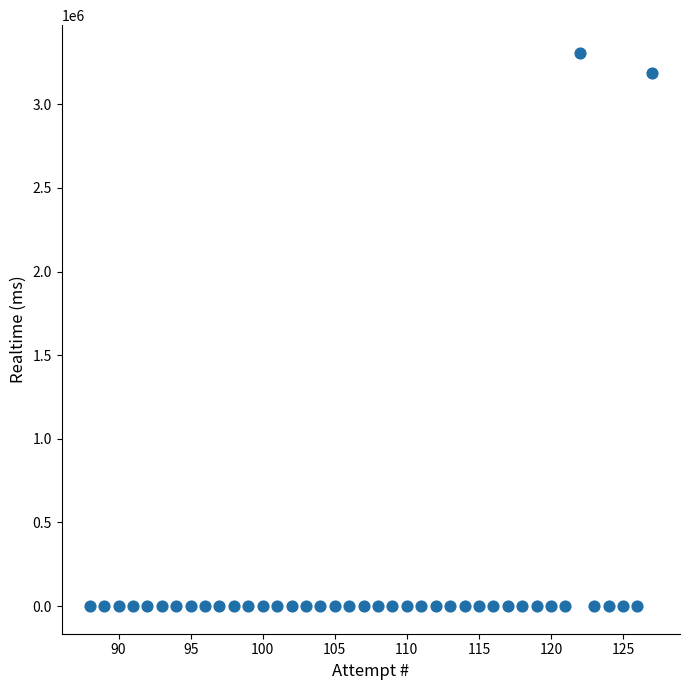

What Y value in the scatter plot is closest to 1653788?

3189015